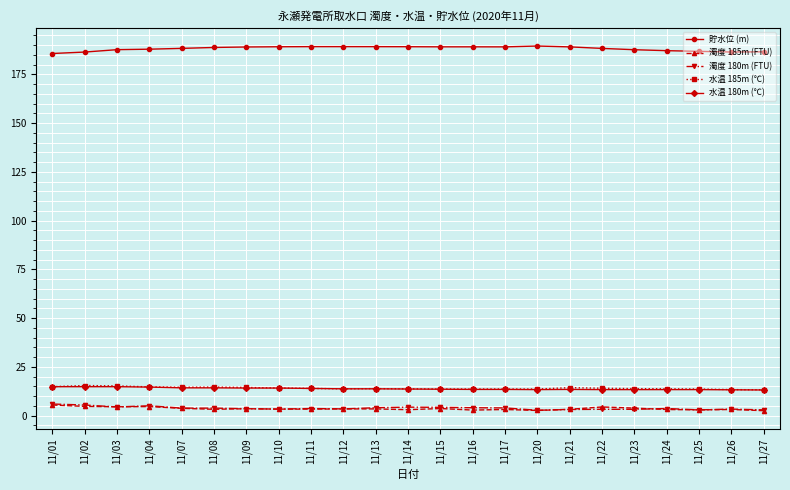

What is the value of the 貯水位 (m) point at the 6th from the left?

188.8